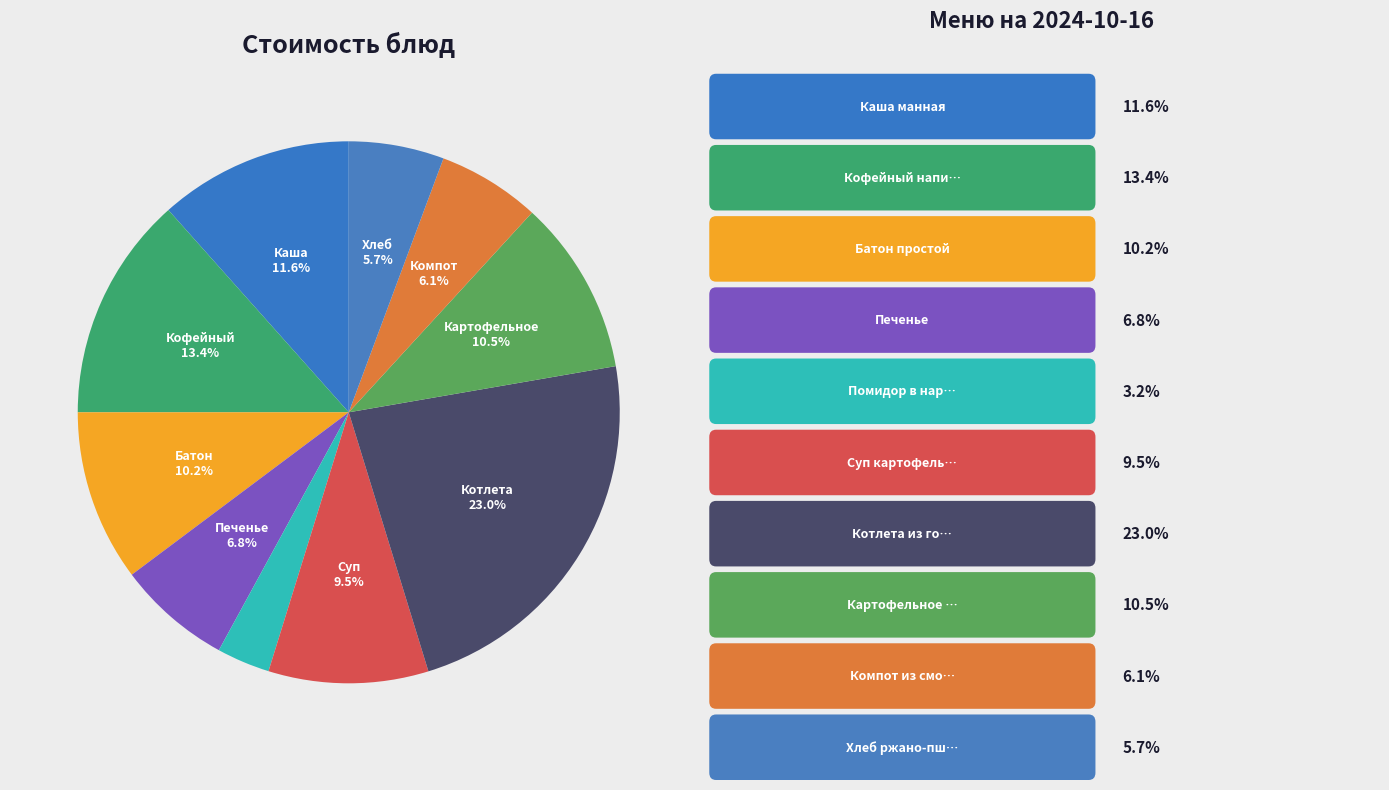

Is there a majority slice in this chart?

No